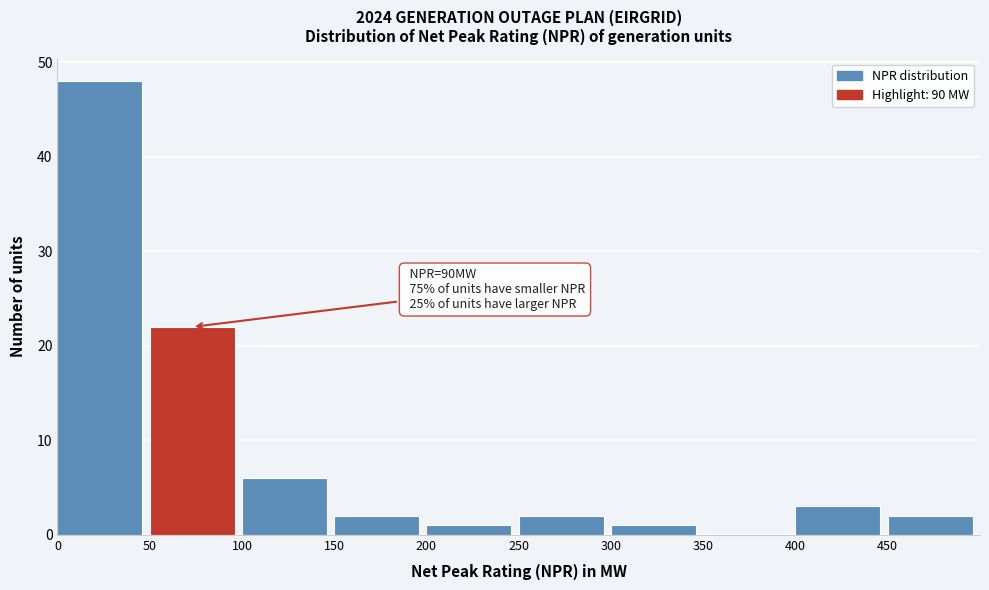

Which range on the x-axis has the tallest bar?

0 to 50